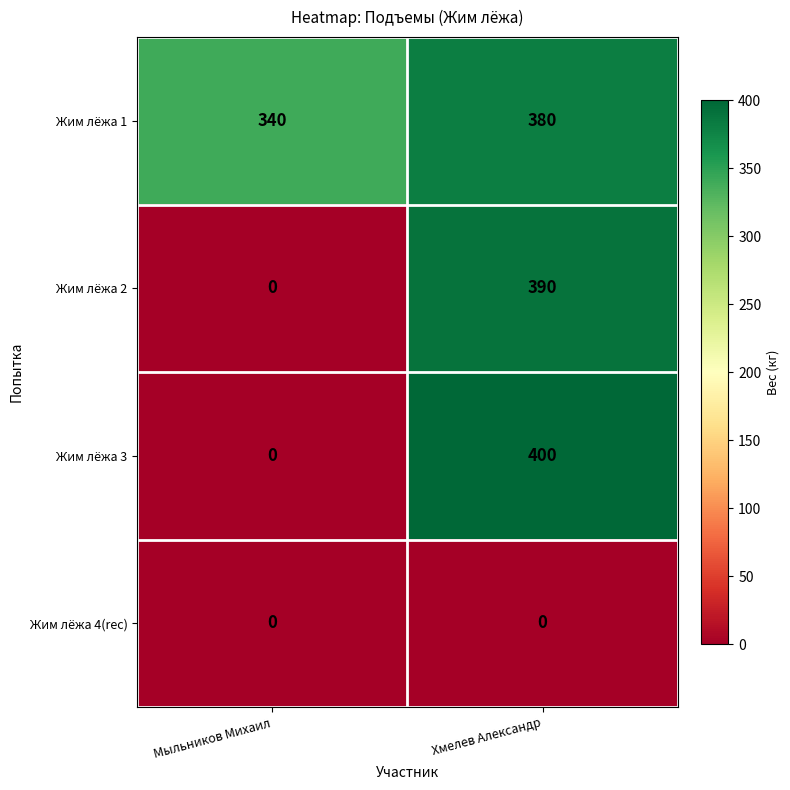

How many data points in Жим лёжа 2 are less than 390?

1